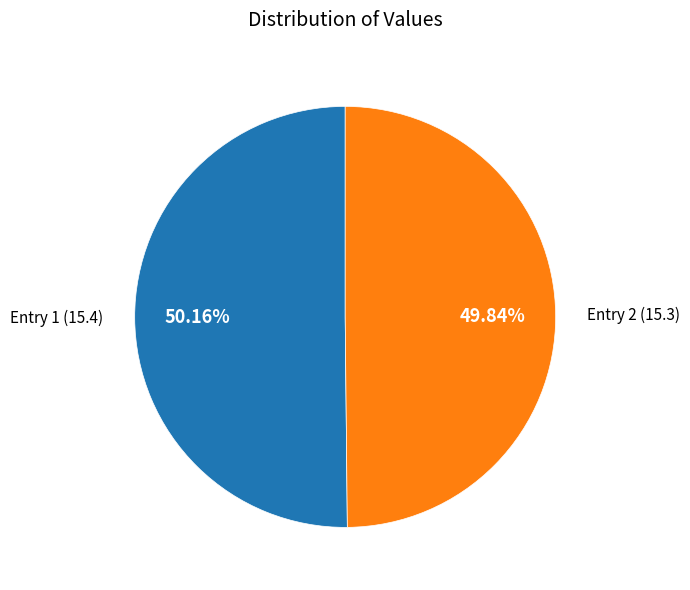

To the nearest percent, what is the average slice percentage?

50%